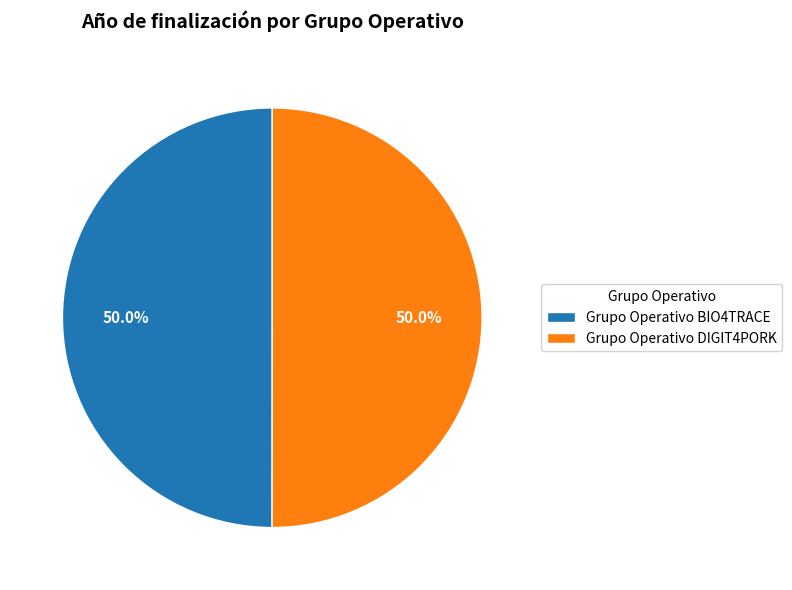

Do Grupo Operativo BIO4TRACE and Grupo Operativo DIGIT4PORK together represent more than half of the pie?

Yes